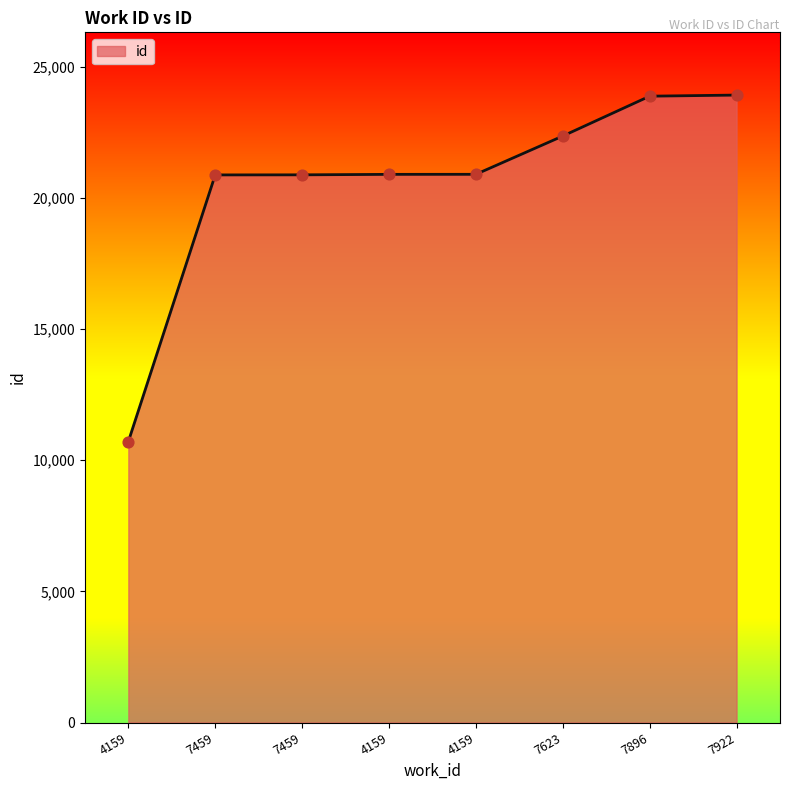

Approximately how many times larger is the value at 7459 compared to 4159?

1.0